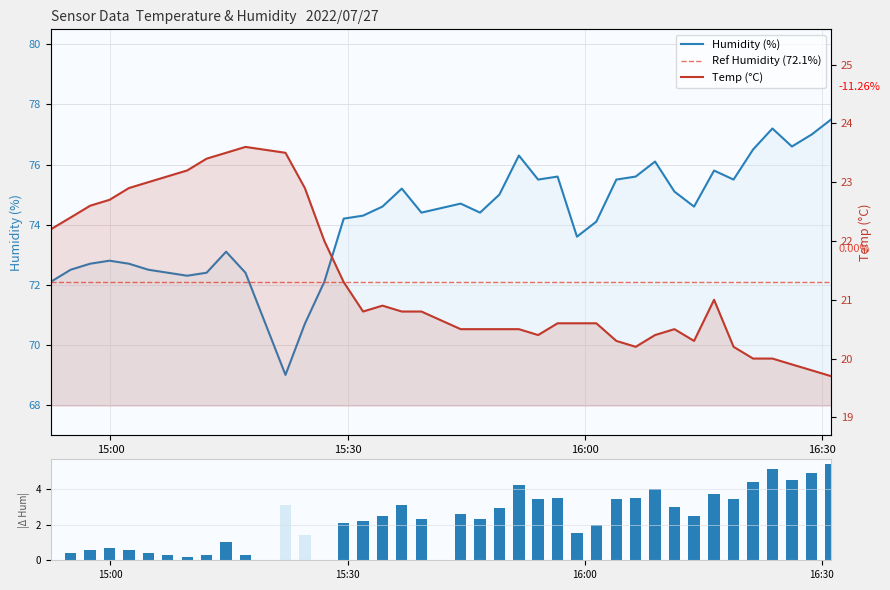

Rank the series by their maximum value, from highest to lowest.

Humidity, Temp